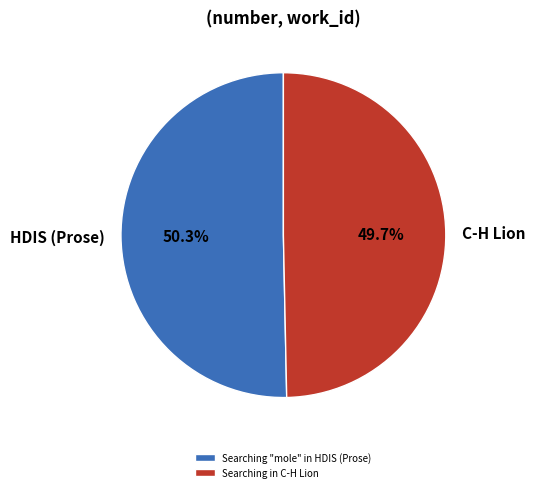

Is it true that Searching "mole" in HDIS (Prose) is 50% of the pie?

True